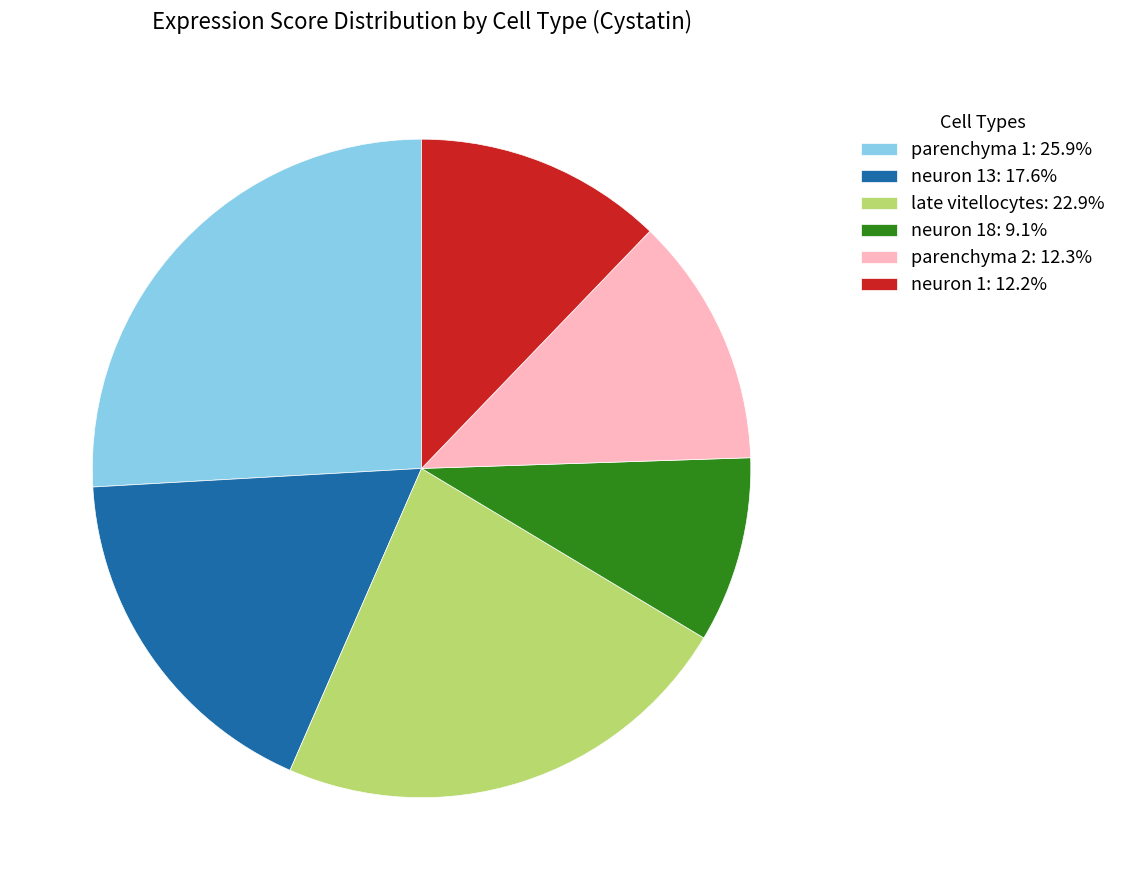

Combined, do neuron 13: 17.6% and neuron 1: 12.2% account for over 50%?

No